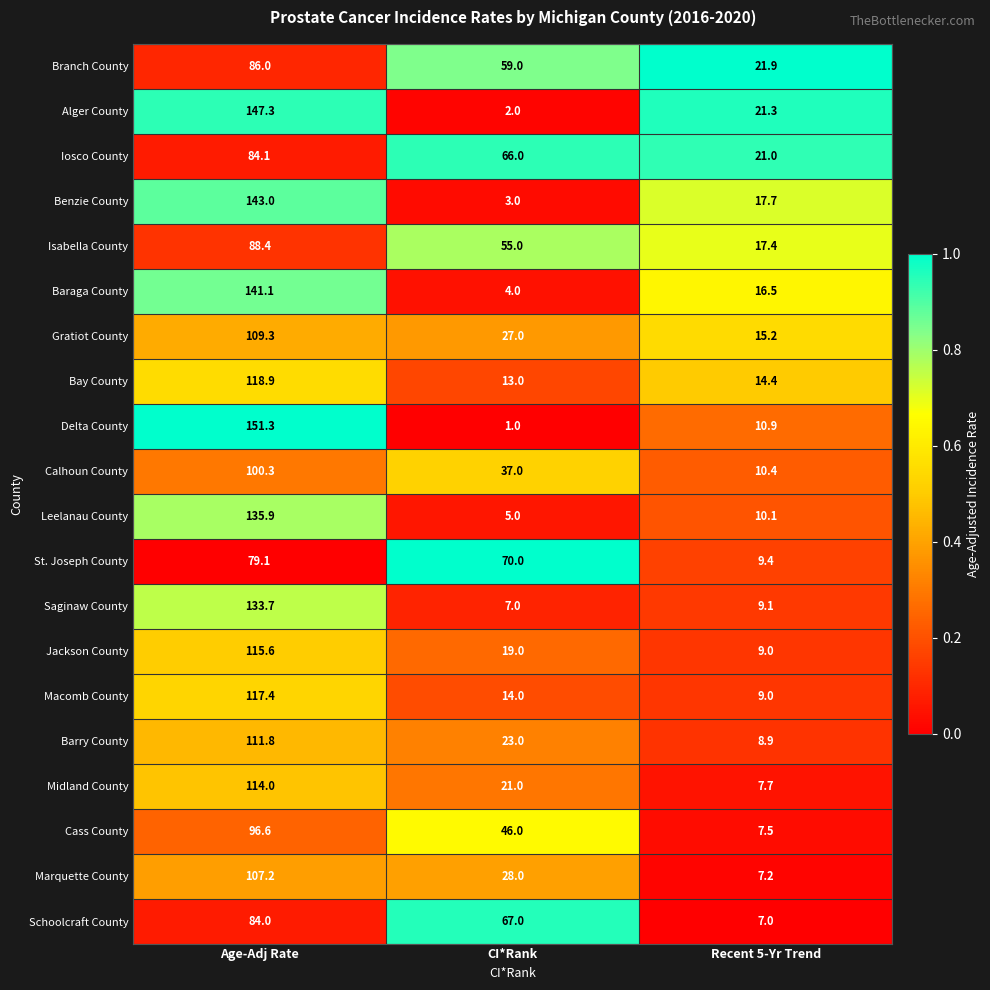

True or false: Midland County has a value of 32.0 at CI*Rank.

False